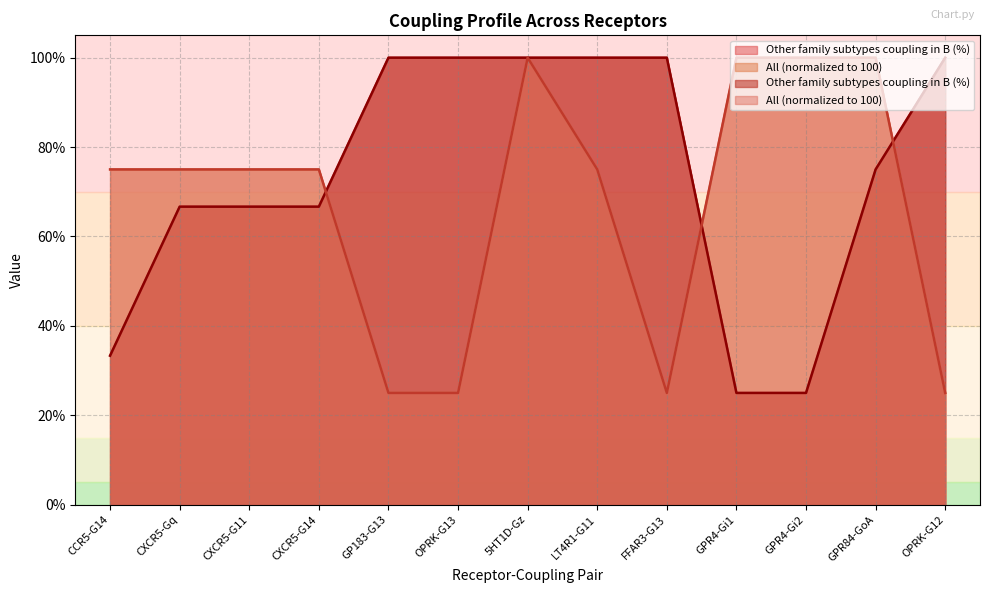

Reading left to right, list all the values displayed in this chart.

Other family subtypes coupling in B (%): 33.3	66.7	66.7	66.7	100.0	100.0	100.0	100.0	100.0	25.0	25.0	75.0	100.0
All: 75.0	75.0	75.0	75.0	25.0	25.0	100.0	75.0	25.0	100.0	100.0	100.0	25.0